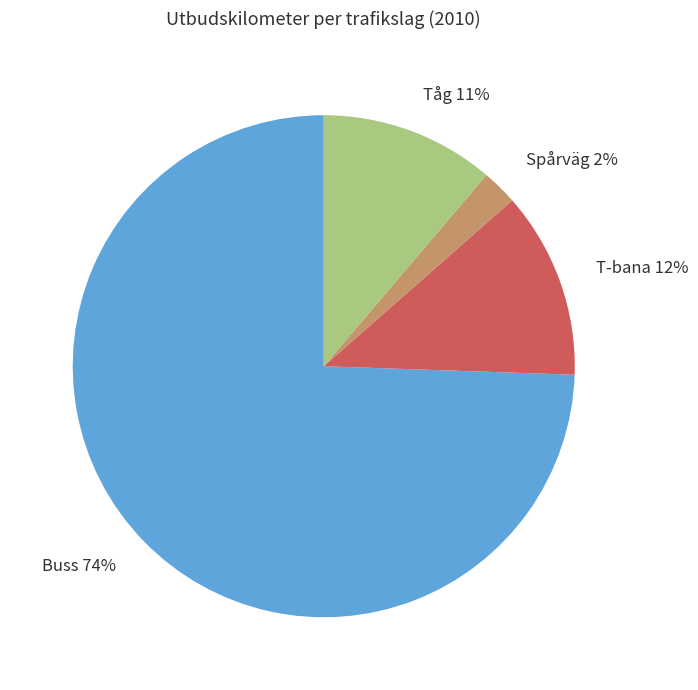

What percentage is the Spårväg 2% slice, to the nearest percent?

2%